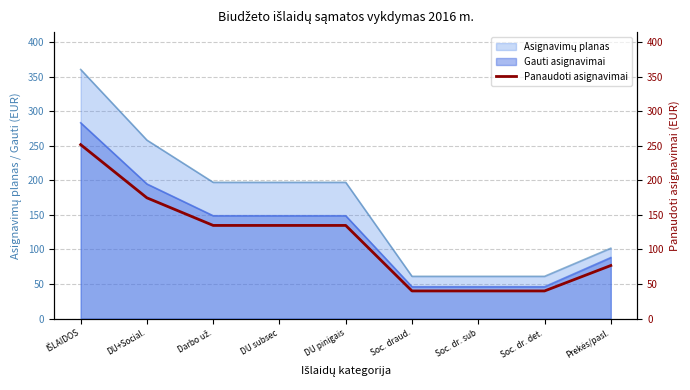

List the labels in order of value, smallest first.

Soc. draud., Soc. dr. sub, Soc. dr. det., Prekės/pasl., Darbo už., DU subsec, DU pinigais, DU+Social., IŠLAIDOS